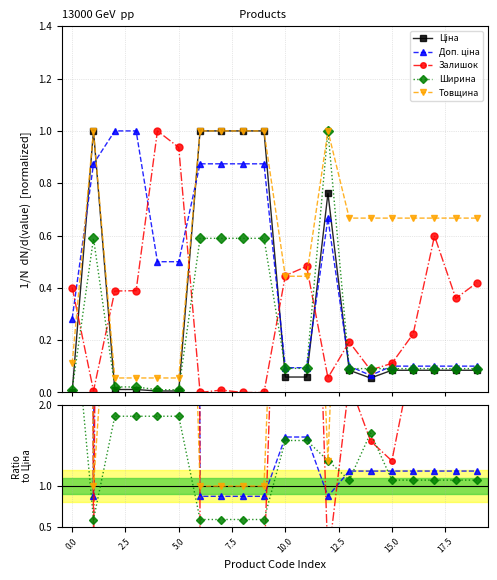

The value of Доп. ціна at 15 is 0.6. True or false?

False